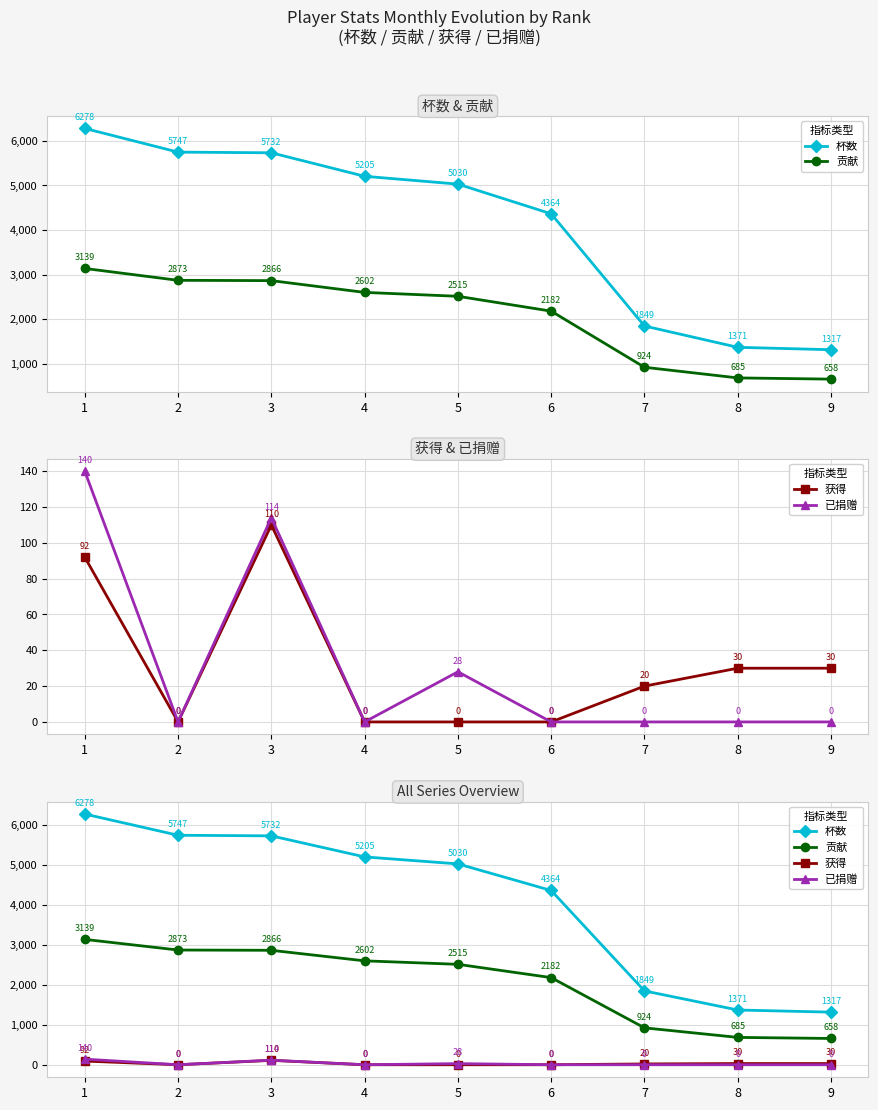

How many lines are shown in the chart?

4